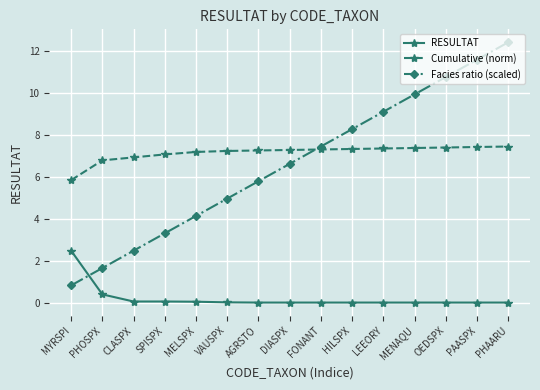

Which series ends up on top after the final intersection of Cumulative (norm) and Facies ratio (scaled)?

Facies ratio (scaled)